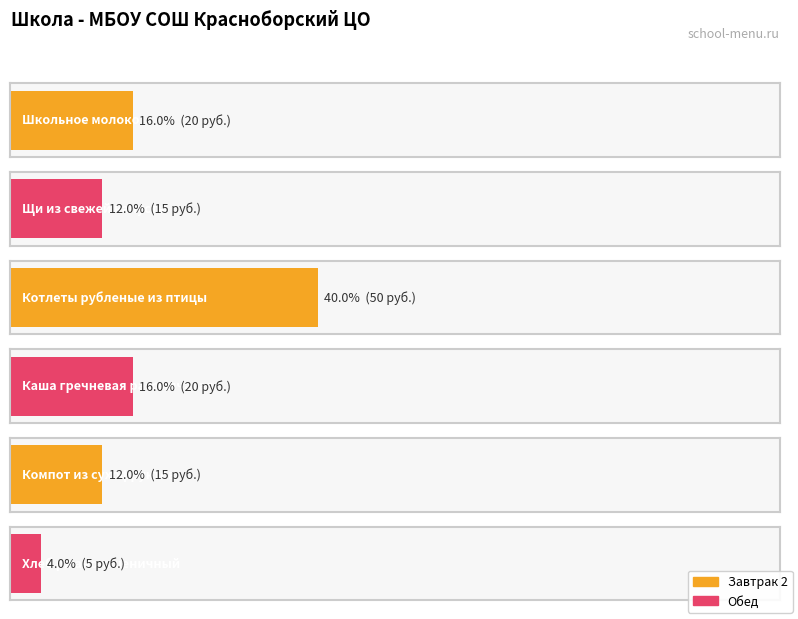

True or false: the data shows 27 at Школьное молоко.

False